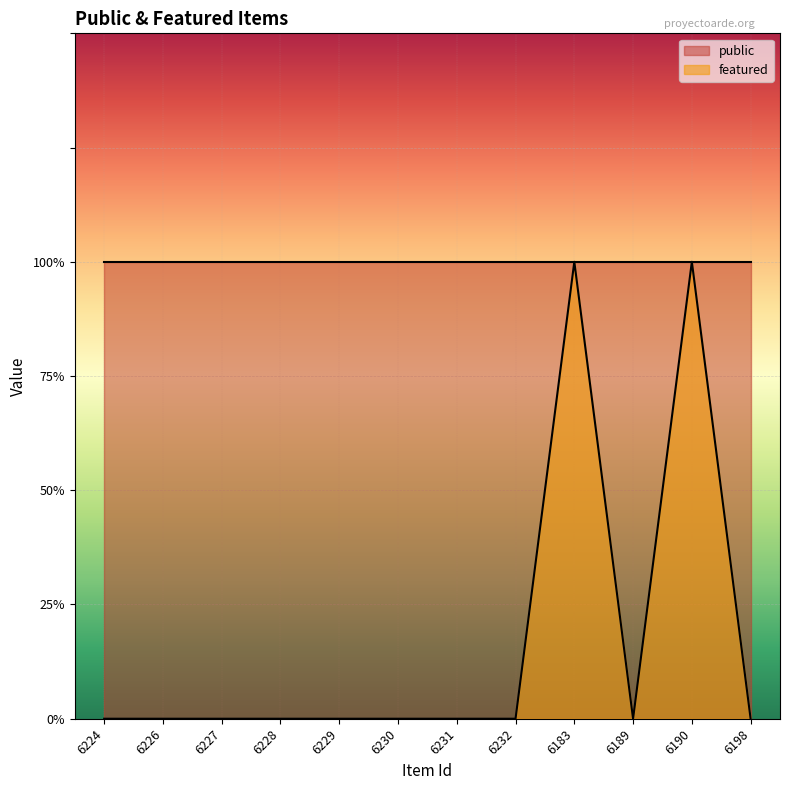

What is the difference between the second highest and second lowest values?

1